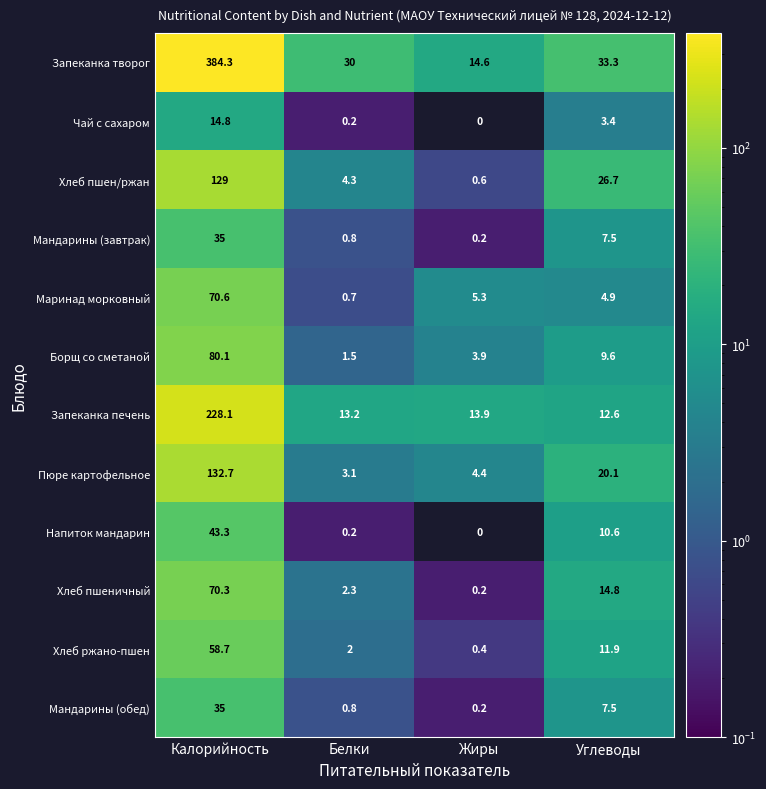

Which category has the highest value in the Напиток мандарин series?

Калорийность